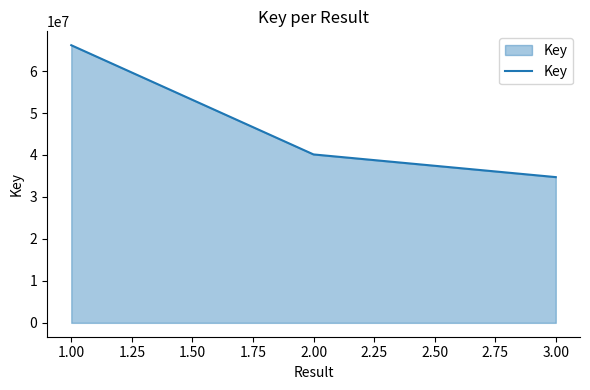

Which label corresponds to the smallest value in the chart?

3.00